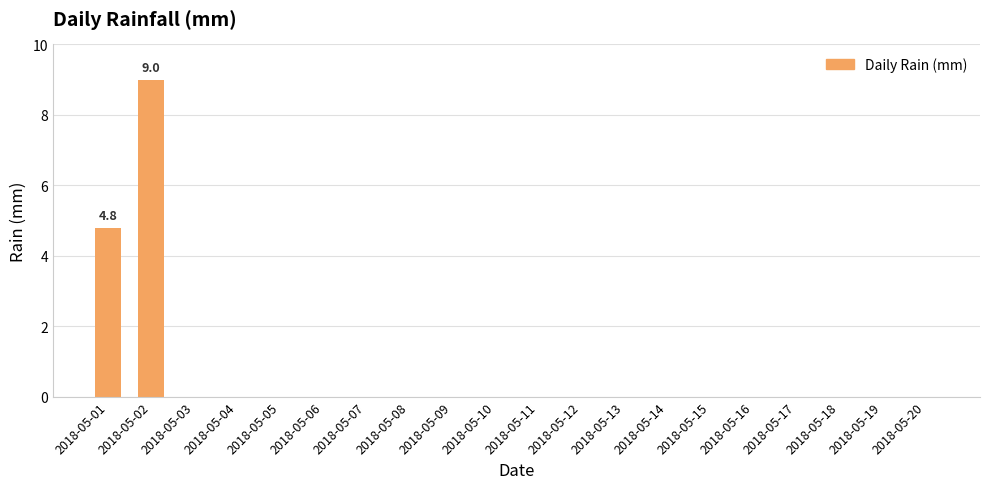

Does the chart contain stacked bars?

No